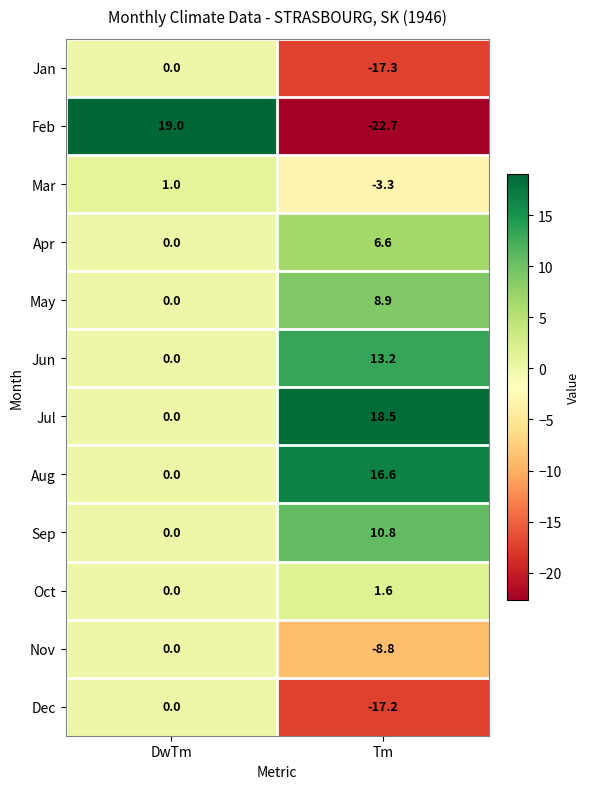

Rank the categories by Dec value from lowest to highest.

Tm, DwTm